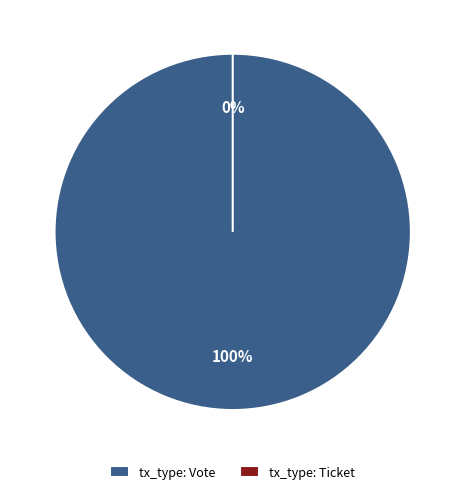

Combined, do tx_type: Vote and tx_type: Ticket account for over 50%?

Yes